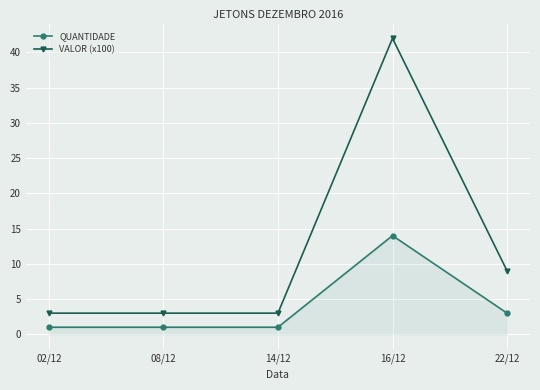

True or false: QUANTIDADE and VALOR (x100) intersect in this chart.

False